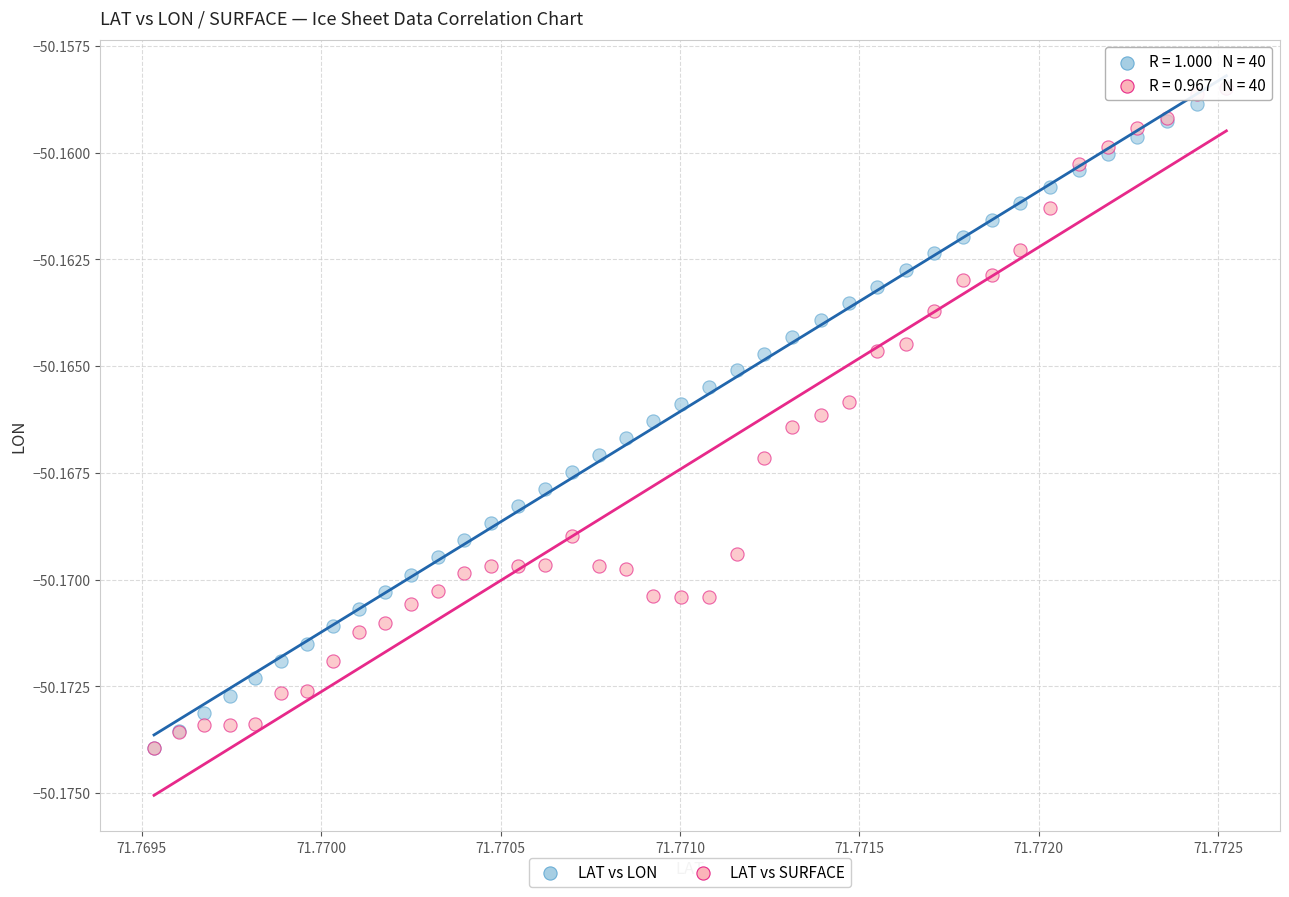

What are all the series names shown in the legend?

LAT vs LON, LAT vs SURFACE